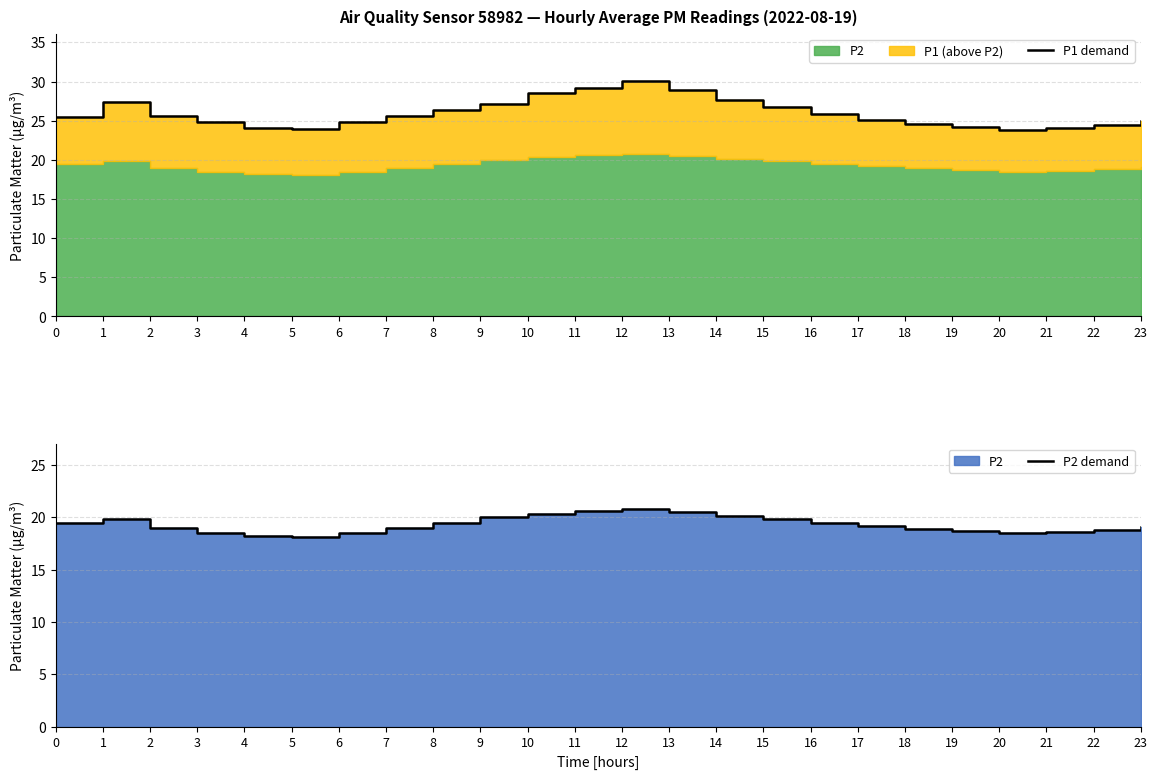

What is the difference between the second highest and minimum values in the P2 demand series?

2.5